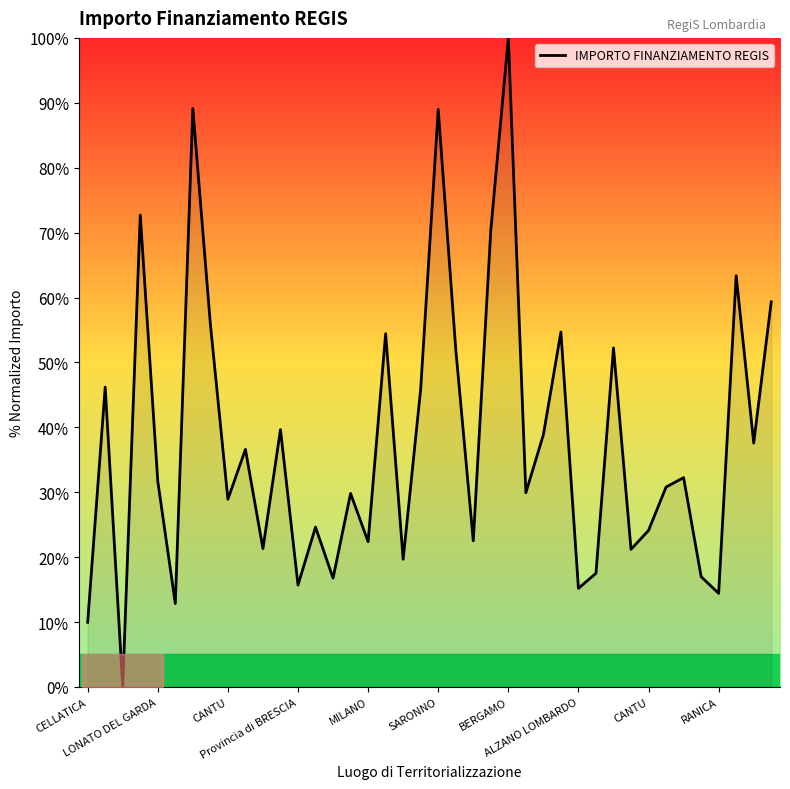

What is the maximum value shown in the chart?

100.0